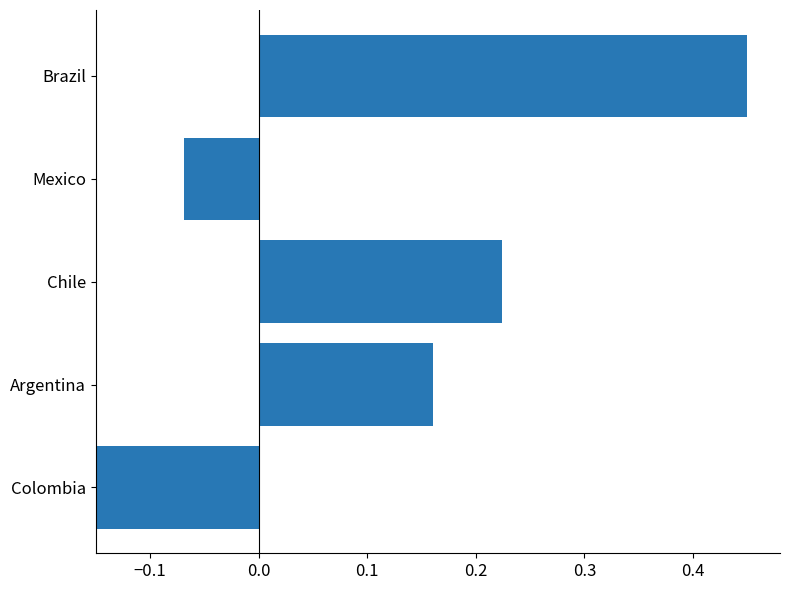

Count the values in the range 0 to 1.

3